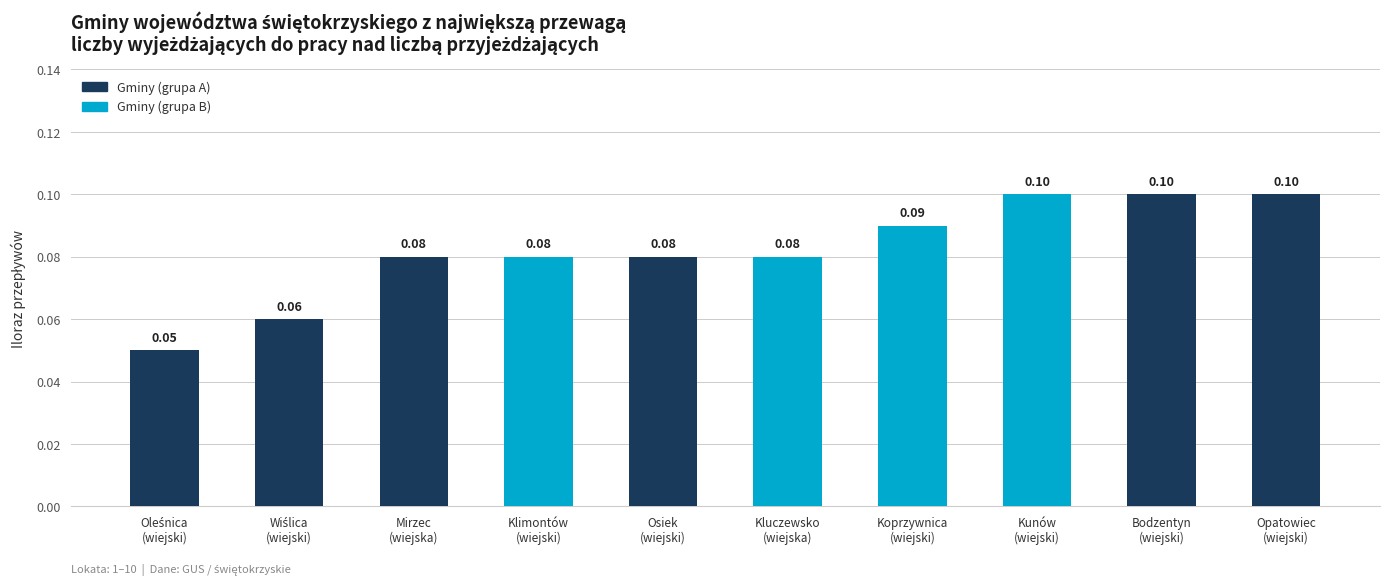

What is the minimum value shown in the chart?

0.1